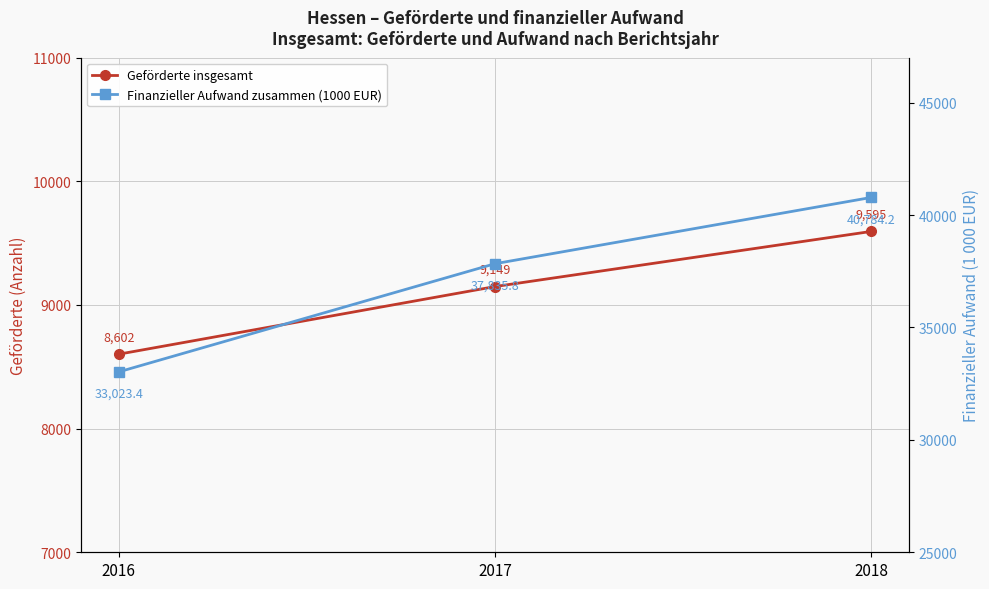

Reading right to left, what are all the values shown in this chart?

Geförderte insgesamt: 2018=9595.0	2017=9149.0	2016=8602.0
Finanzieller Aufwand zusammen (1000 EUR): 2018=40784.2	2017=37835.8	2016=33023.4